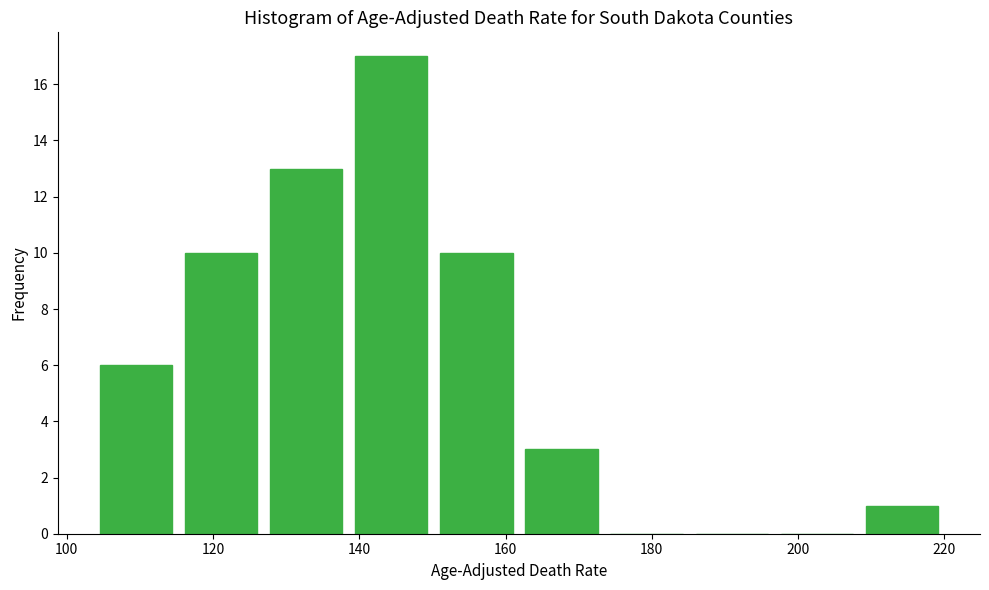

Reading left to right, transcribe this chart: for each bar, give the range it covers on the x-axis and its height. Neither the bar edges nor the heights are printed on the chart, so give them approximately, as read against the axes.

104 to 116: 6
116 to 128: 10
128 to 140: 13
140 to 152: 17
152 to 162: 10
162 to 174: 3
174 to 186: 0
186 to 198: 0
198 to 210: 0
210 to 220: 1